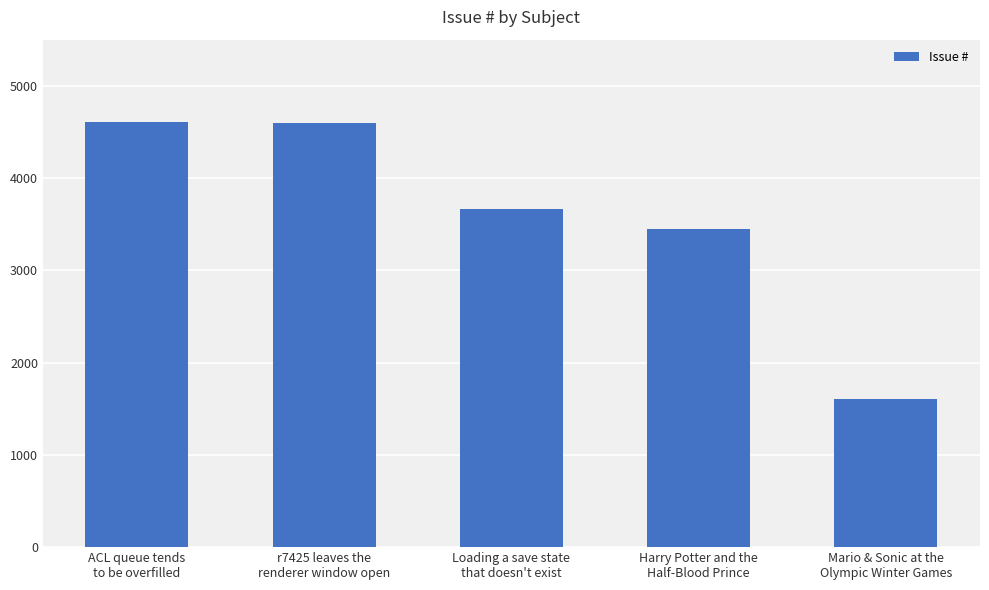

The value at Mario & Sonic at the
Olympic Winter Games is 1610. True or false?

True